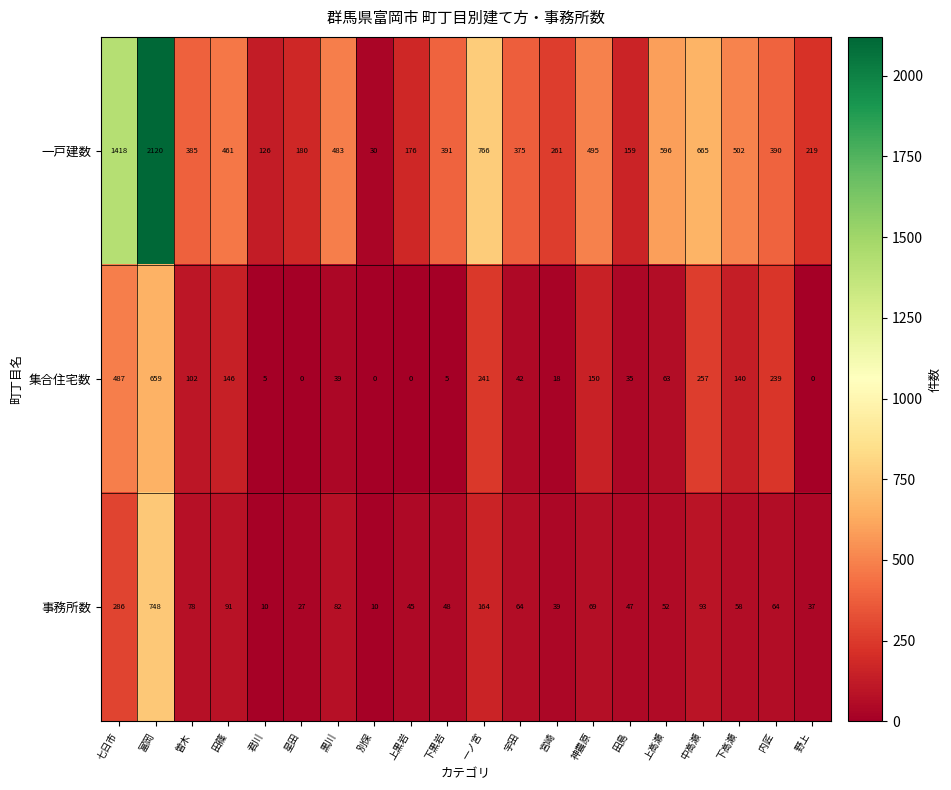

What value does the 一戸建数 series have at 下高瀬?

502